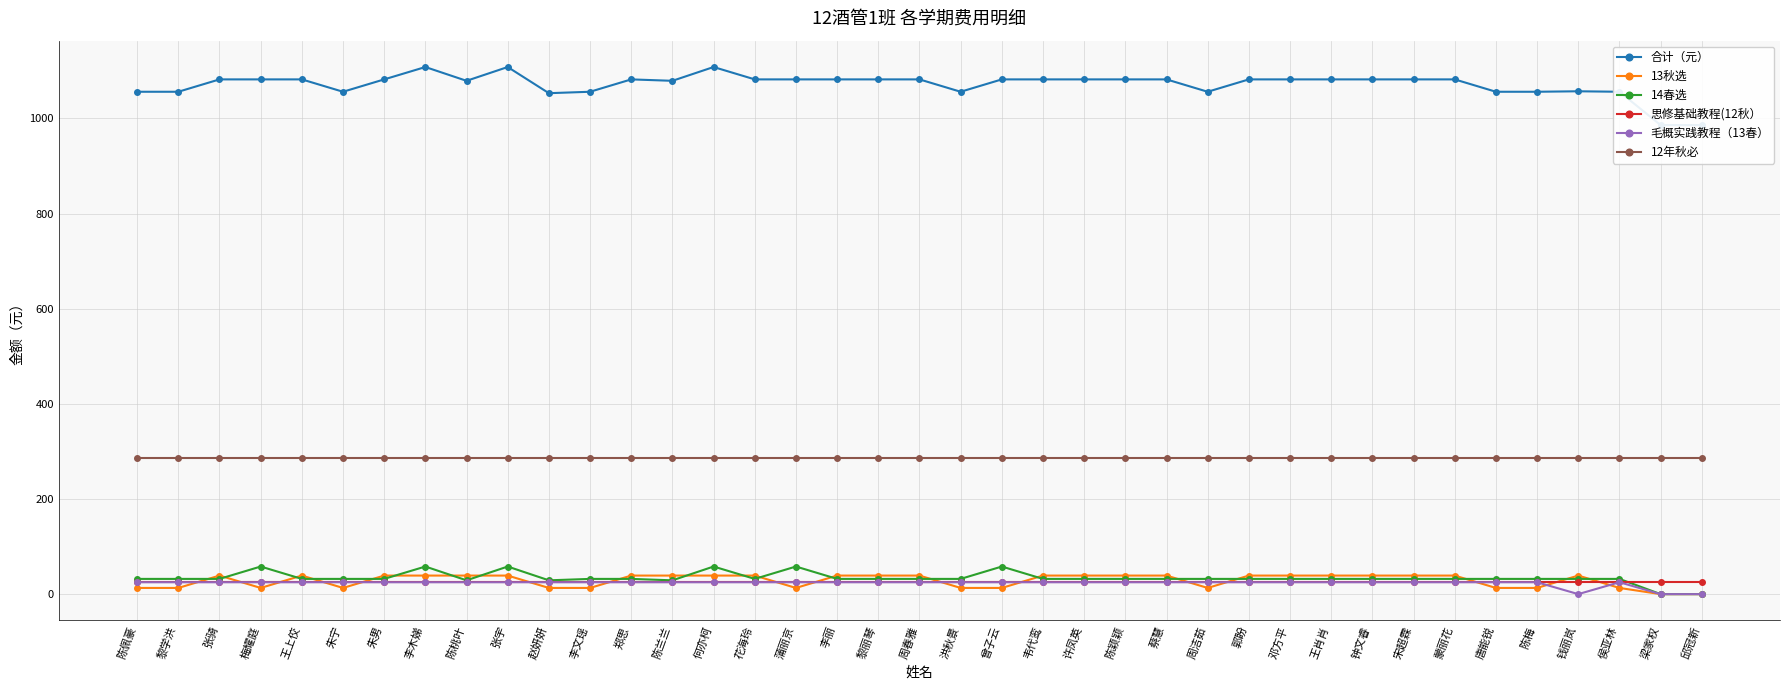

Count the number of data series in this chart.

6